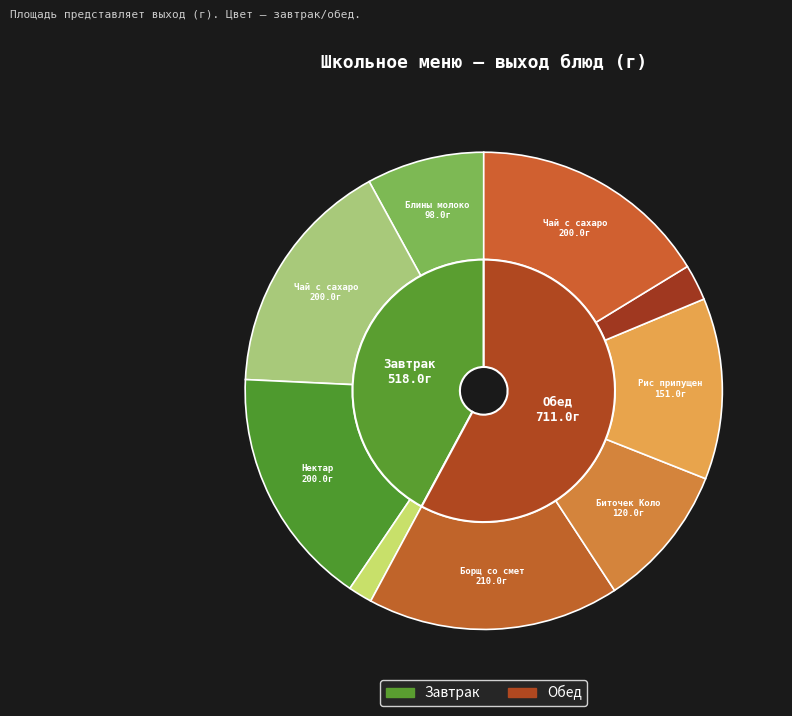

To the nearest percent, what percentage of the pie is Чай с сахаром (обед)?

16%